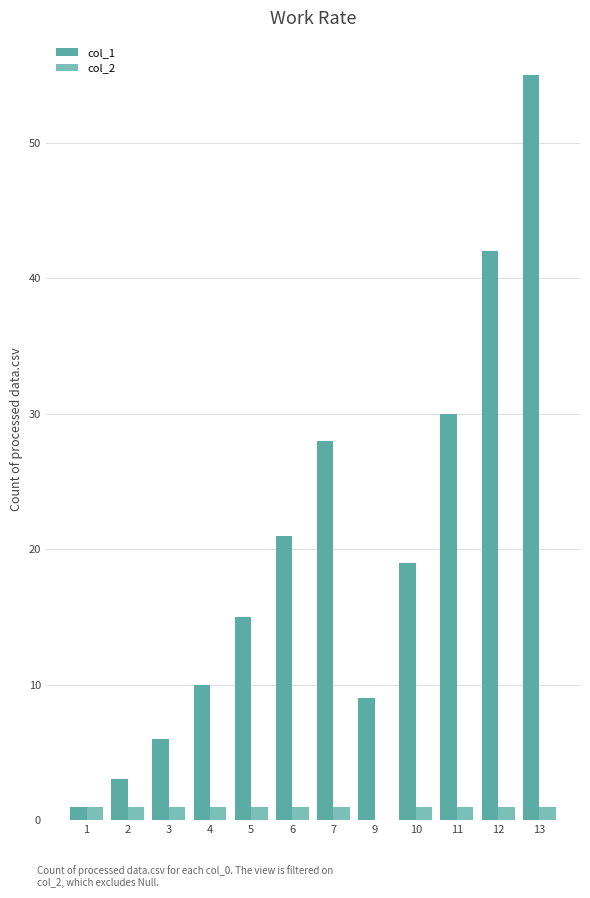

Is the value of col_1 at 5 greater than the value of col_2 at 13?

Yes